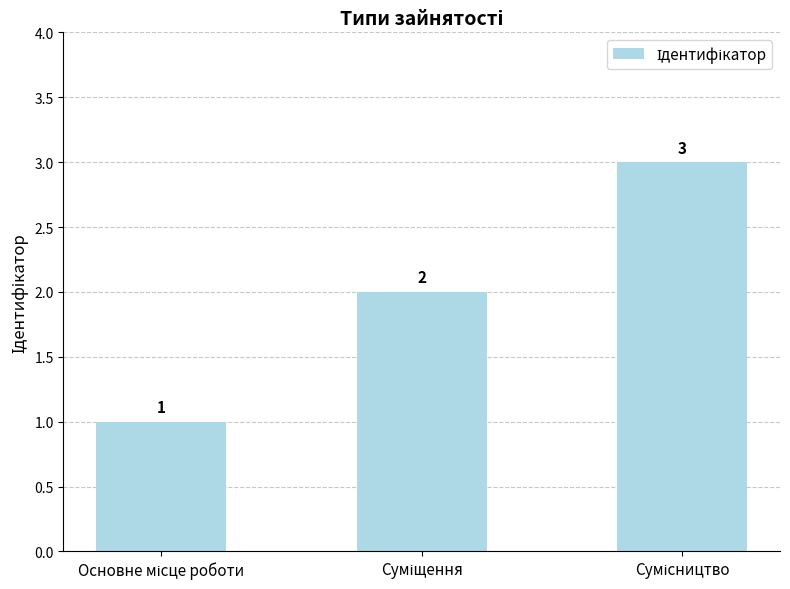

What is the sum of all values?

6